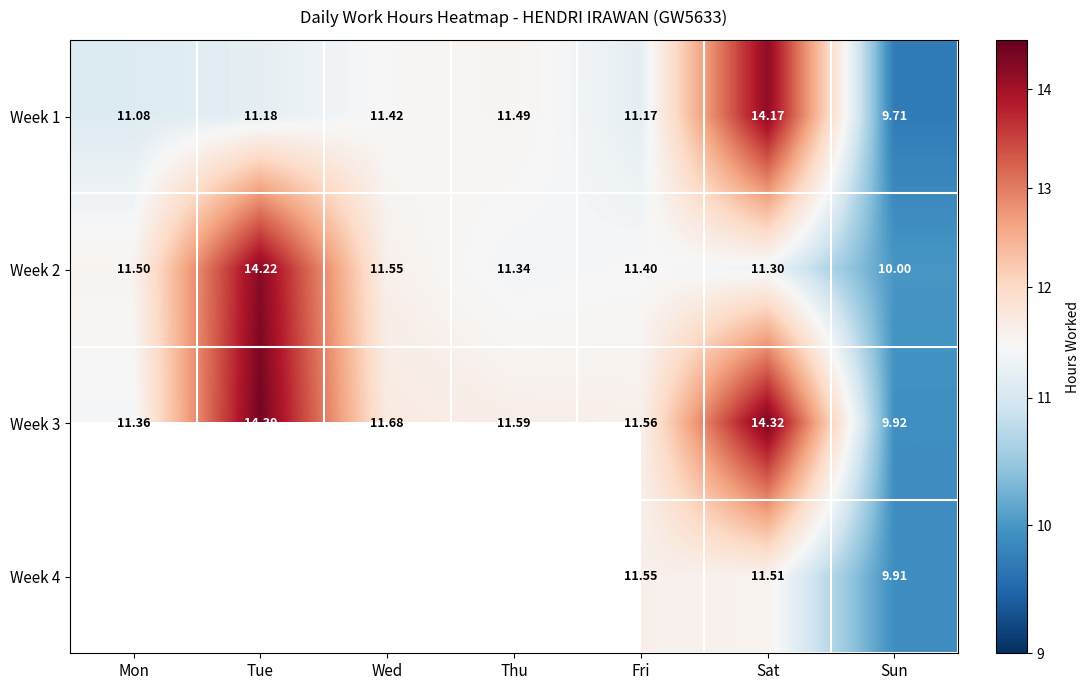

Is it true that Week 3 equals 3.7 at Mon?

False